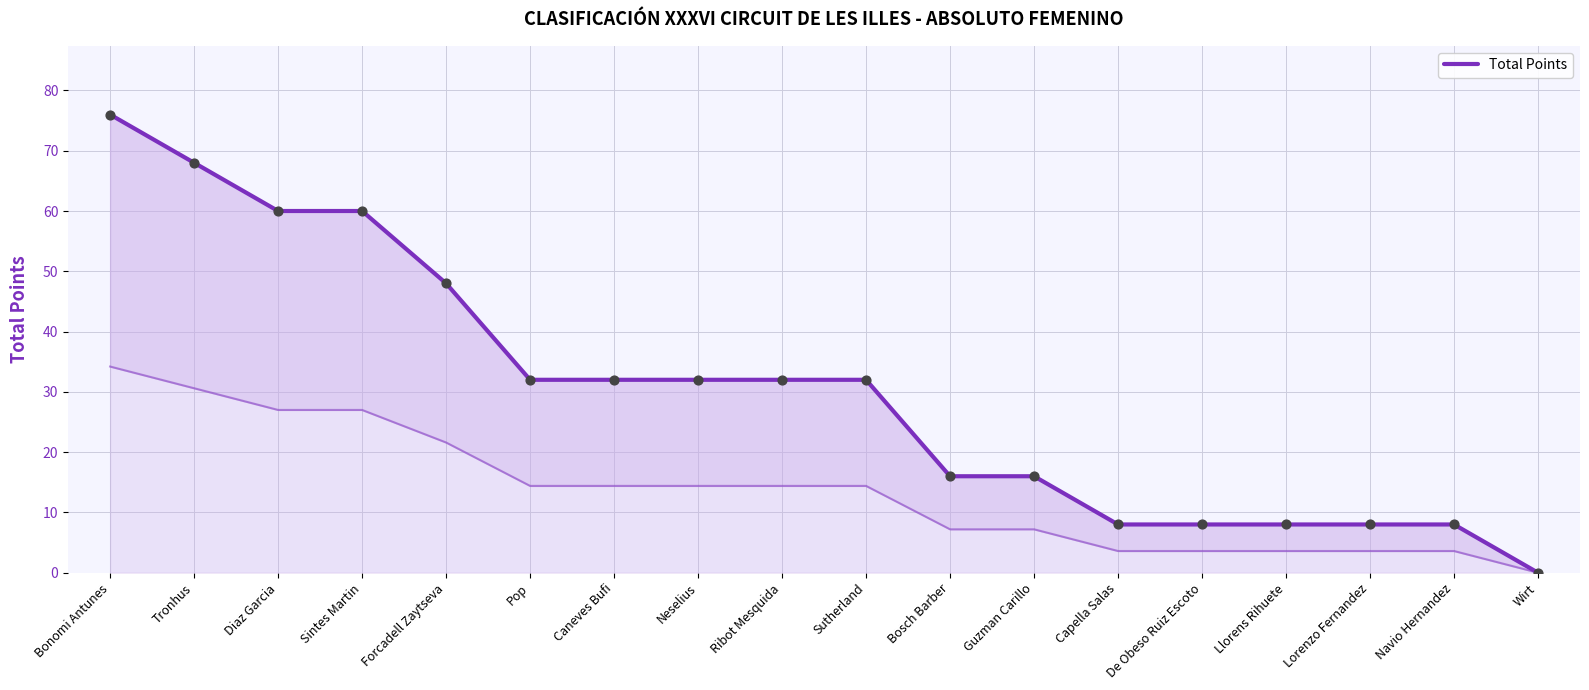

What is the ratio of the value at Ribot Mesquida to the value at De Obeso Ruiz Escoto?

4.0